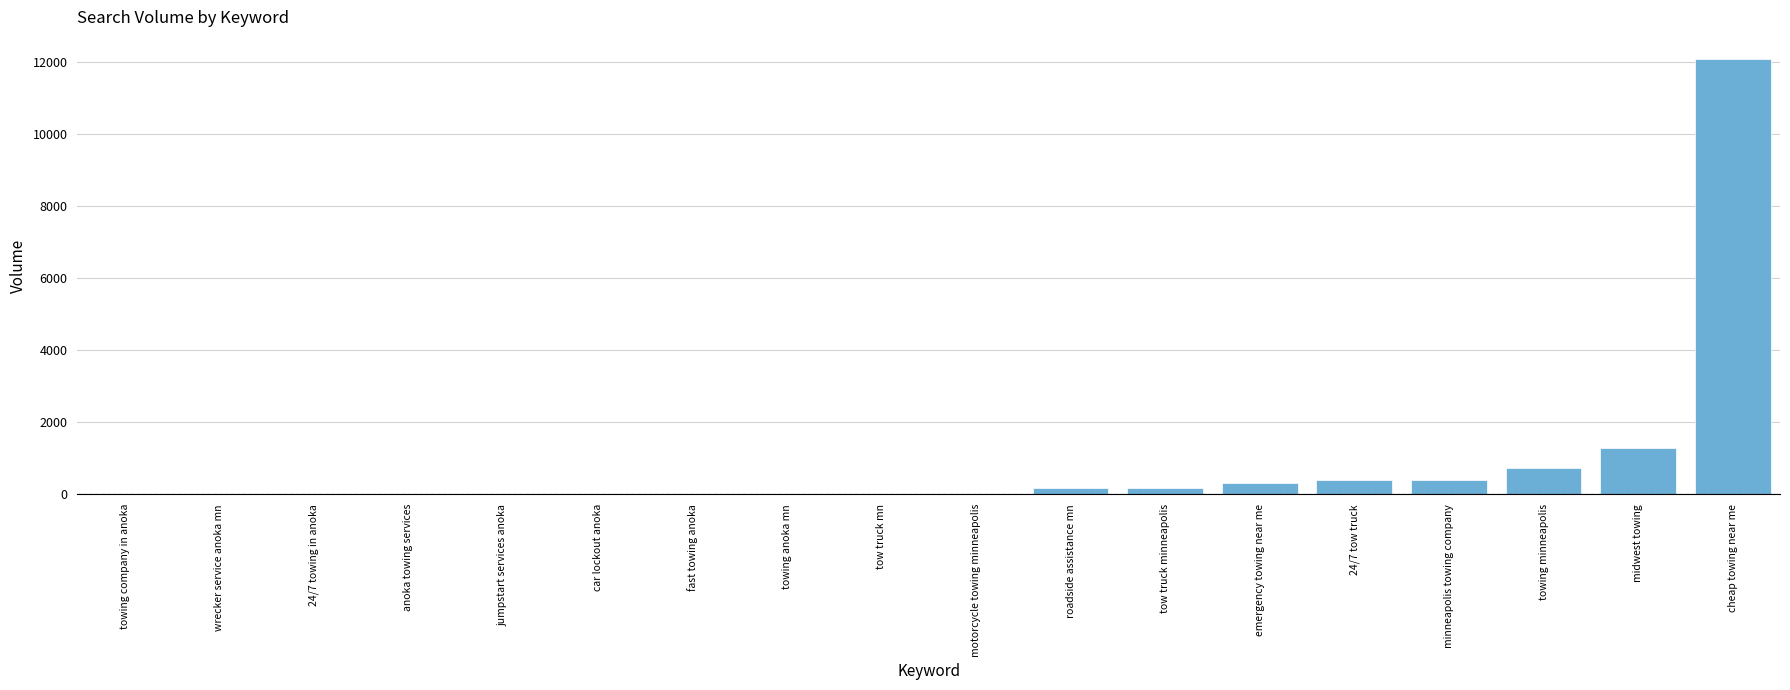

At which category does the chart reach its peak across all series?

cheap towing near me